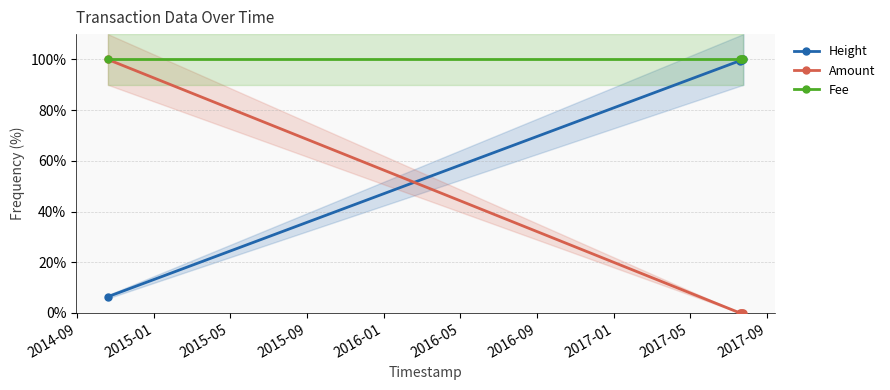

How many intersections are there between Amount and Height?

1